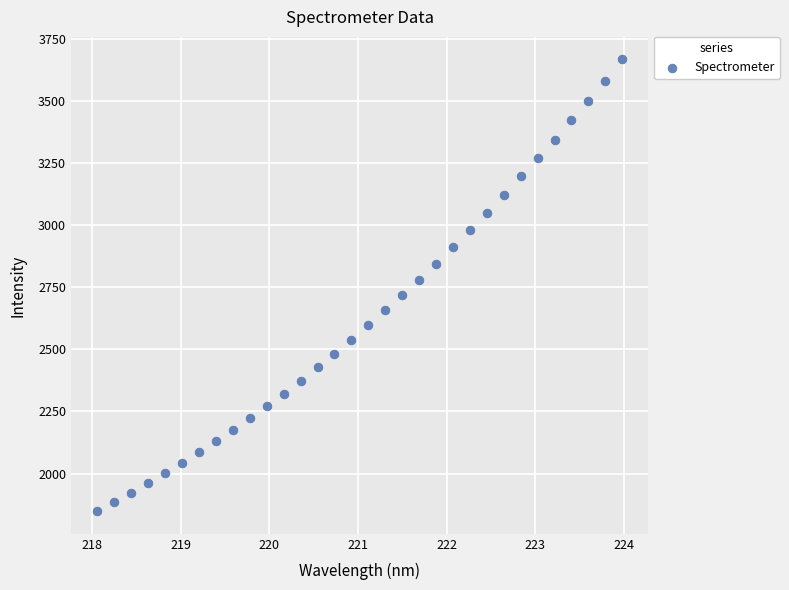

What is the range of Y values (max minus min)?

1818.8